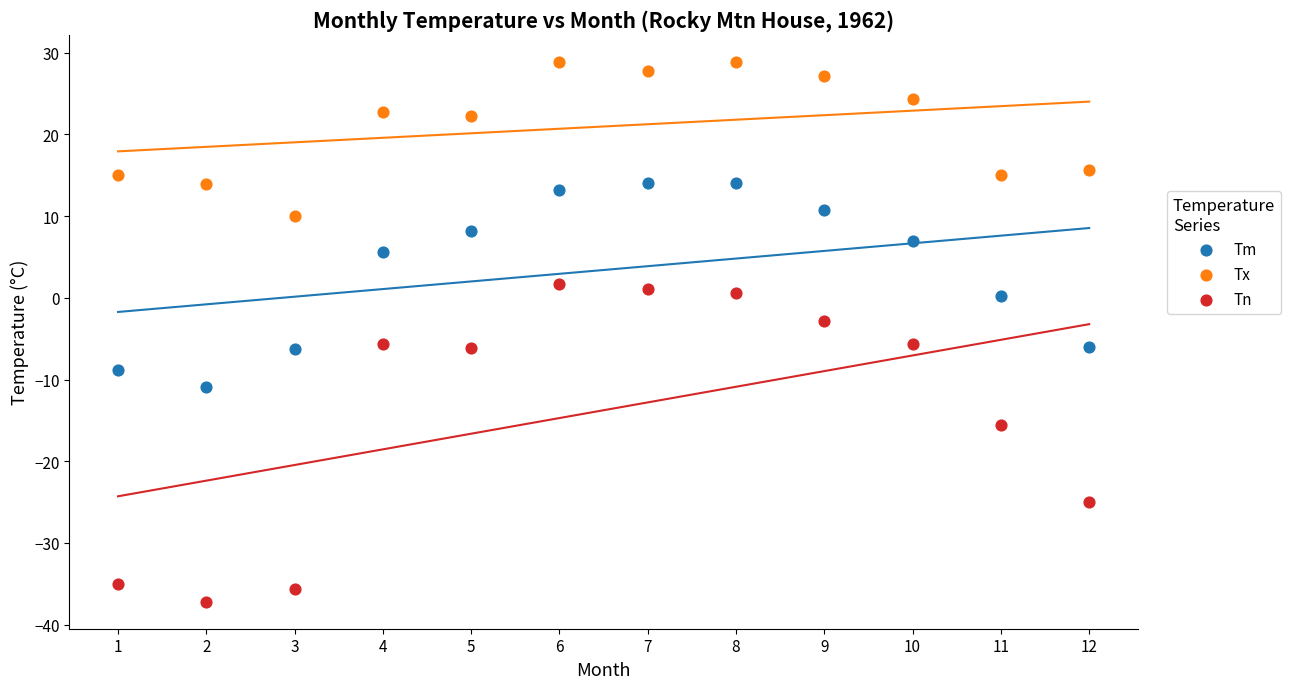

What is the X range (max minus min) for the scatter plot?

11.0